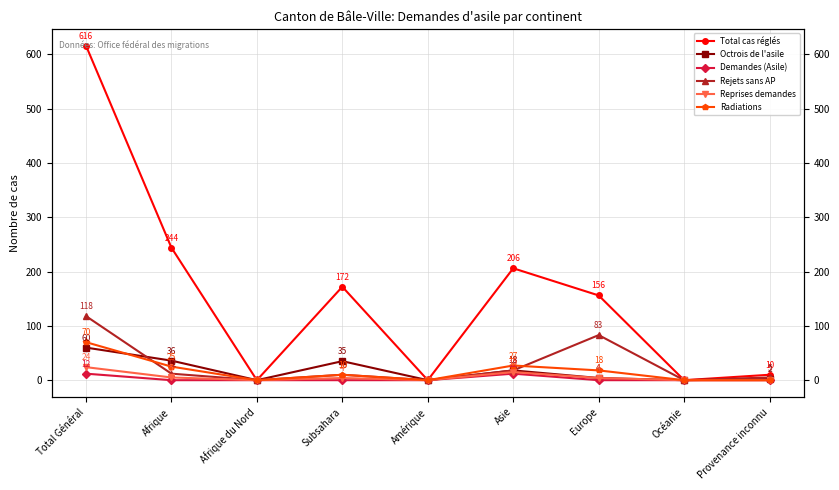

What is the difference between the Radiations values at Provenance inconnu and Total Général?

70